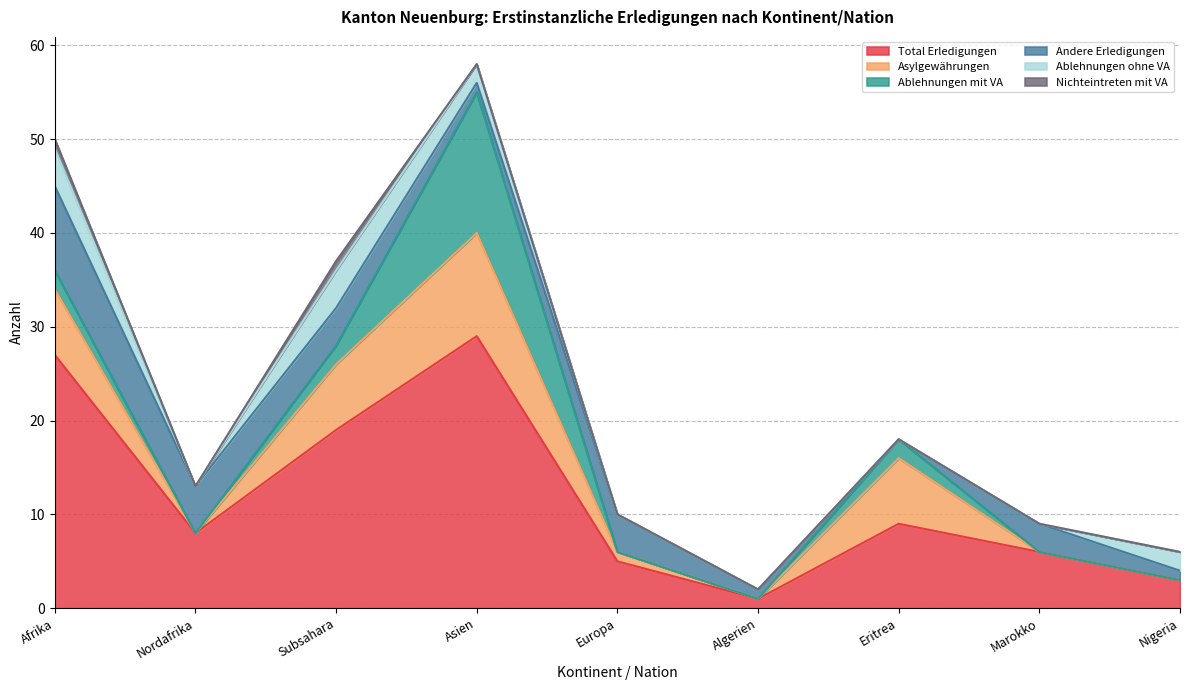

Count the number of categories in the chart.

9